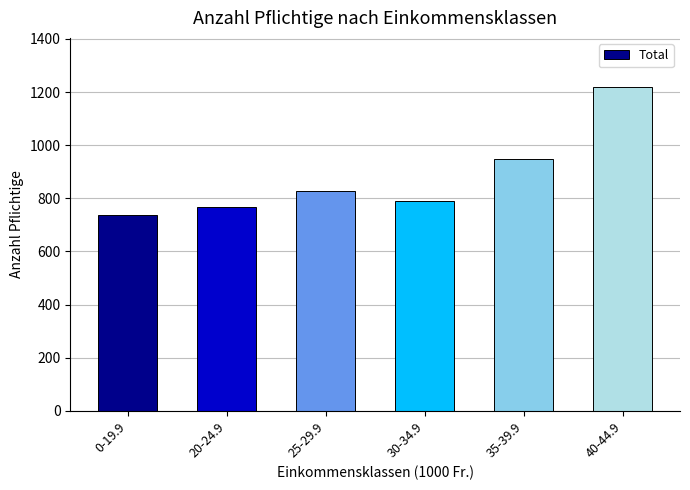

Count the number of data series in this chart.

1